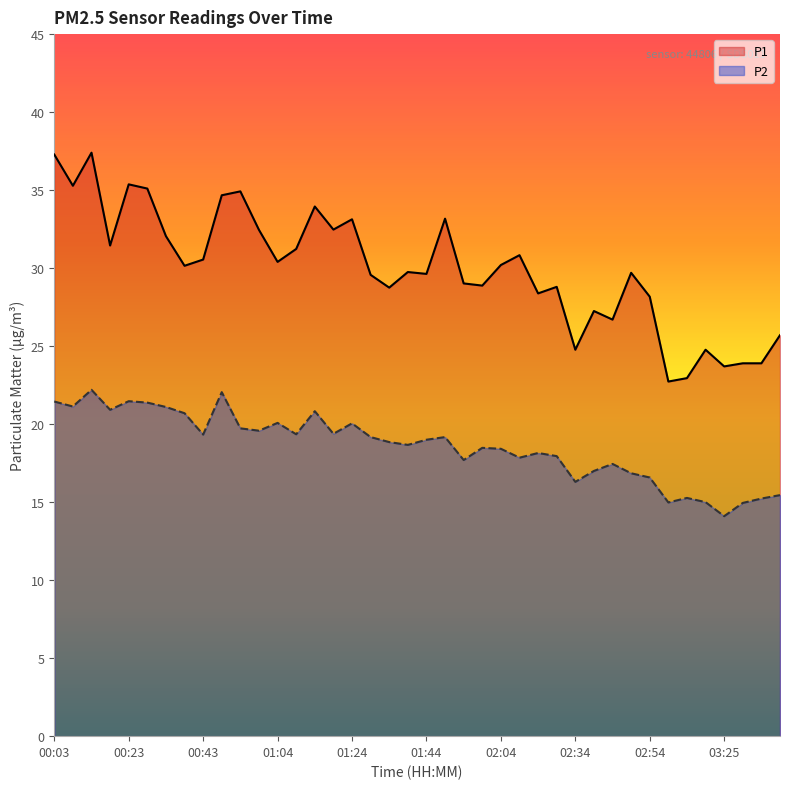

What is the spread (max minus min) of values at 00:03?

15.8